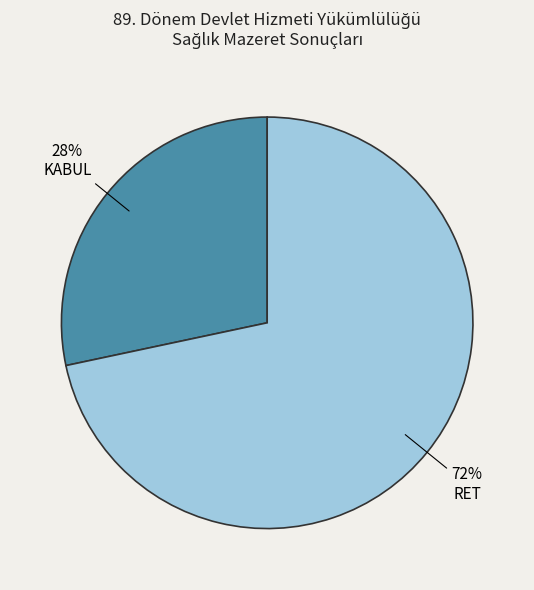

Count the number of slices in the pie.

2